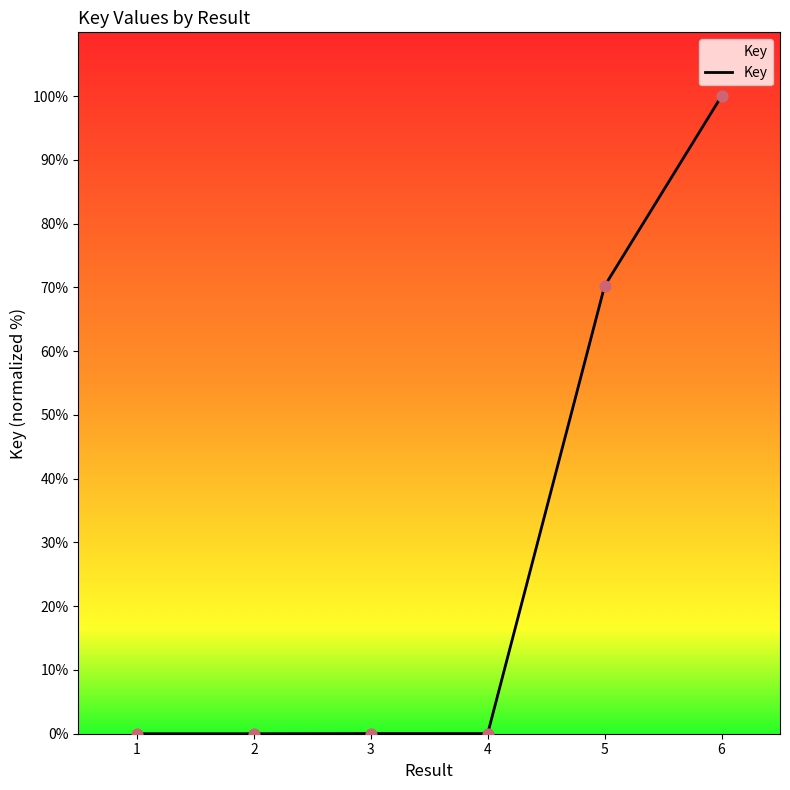

Which has a higher value, 6 or 4?

6